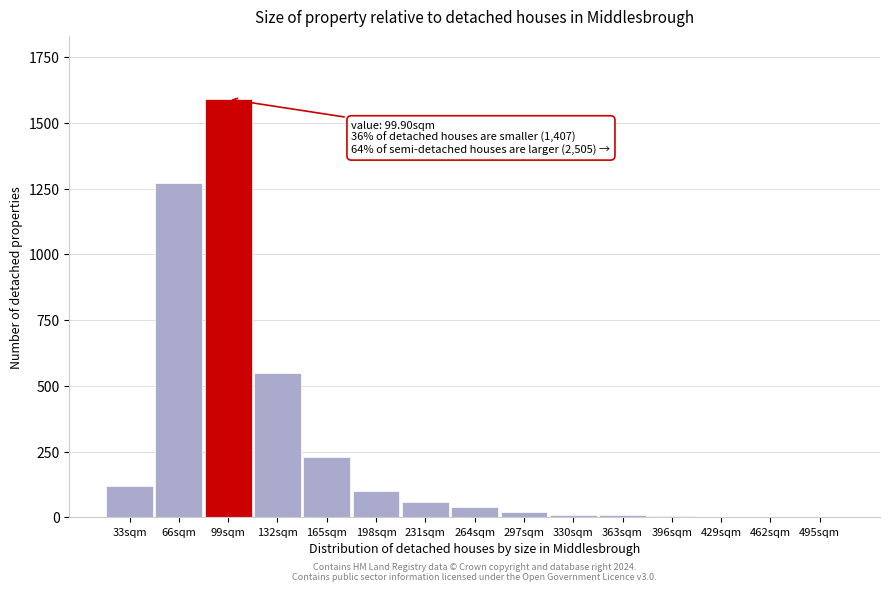

At which category does the chart reach its peak across all series?

99sqm